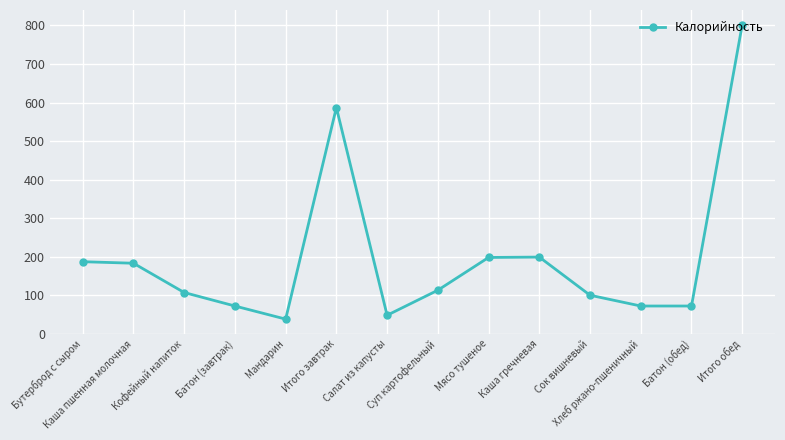

Is it true that the value at Салат из капусты is 48?

True